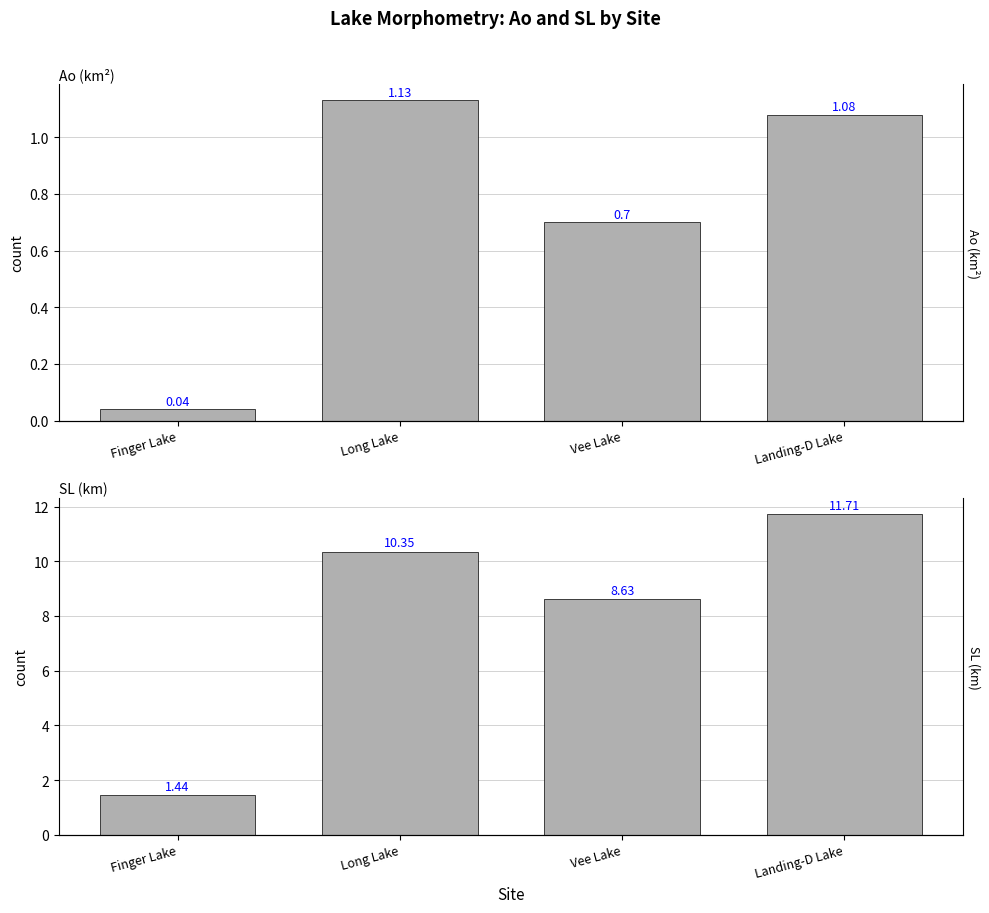

What is the sum of the SL (km) values at Long Lake and Finger Lake?

11.8